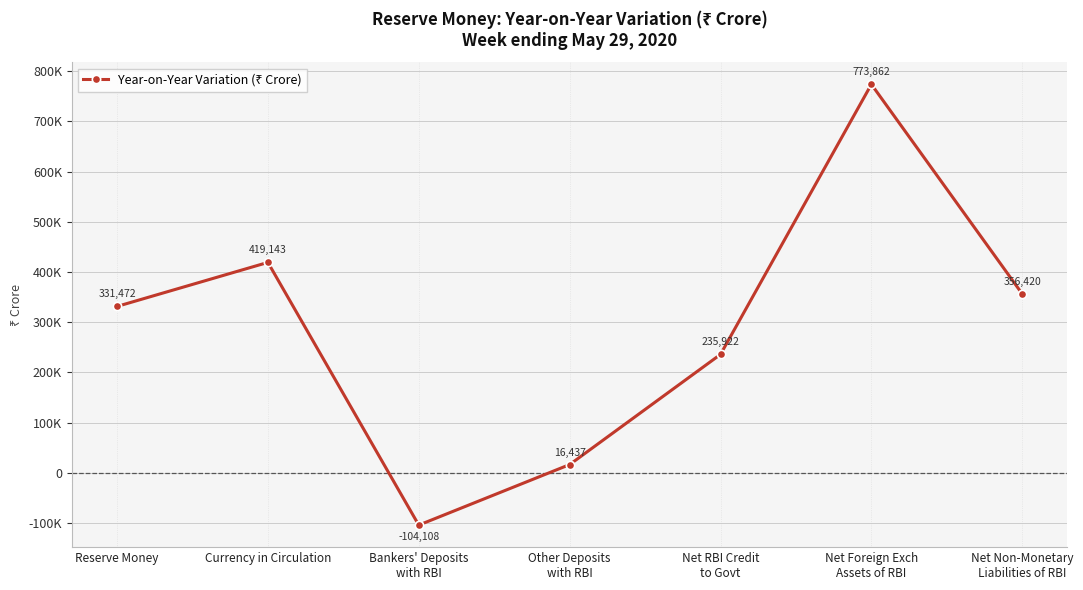

Is this an area chart (filled region under the line)?

No